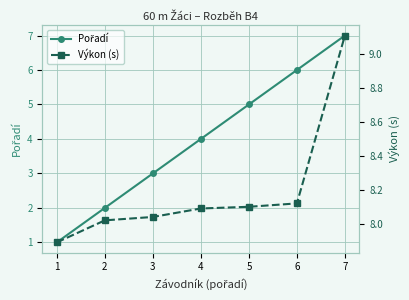

What is the smallest value displayed?

1.0